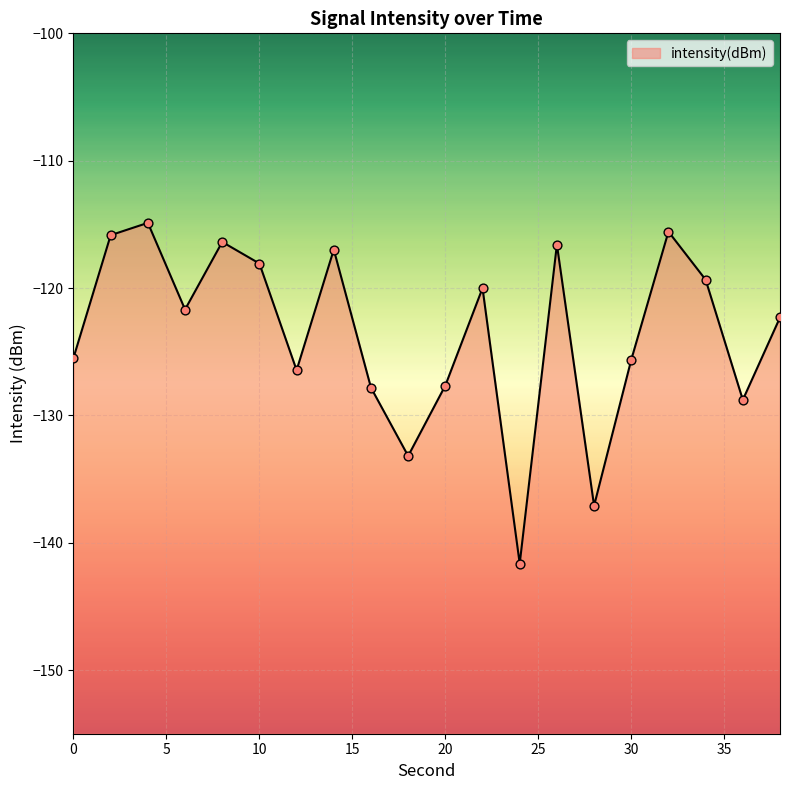

Between 26 and 2, which is larger?

2